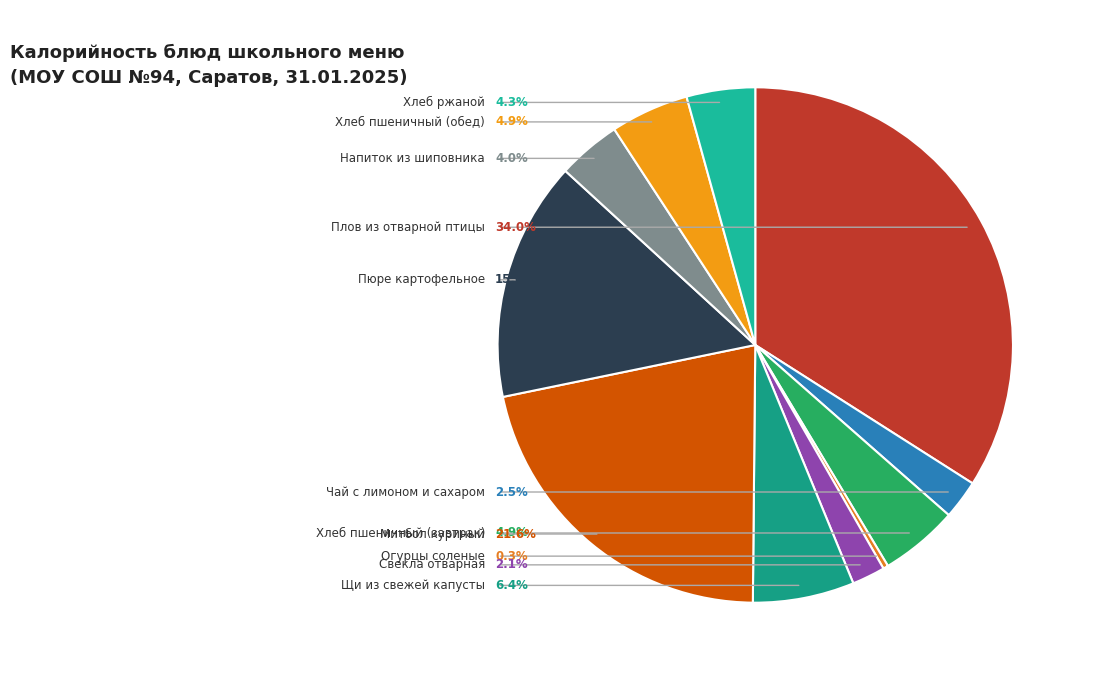

What percentage is the Пюре картофельное slice, to the nearest percent?

15%